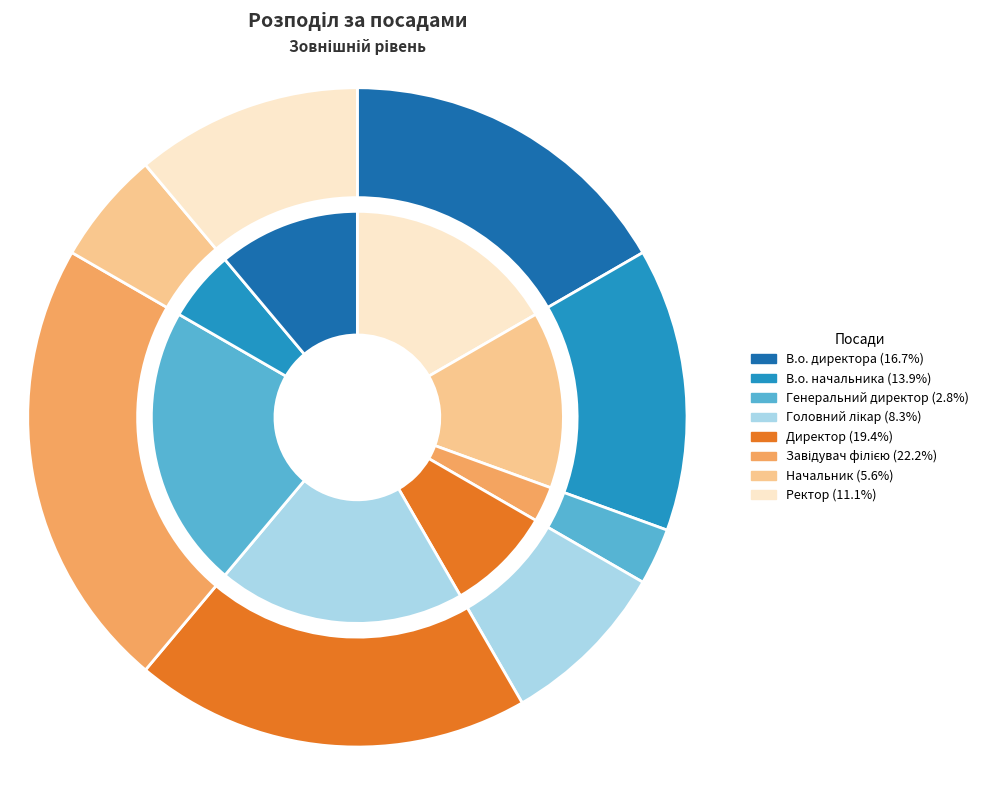

How many segments does this pie chart have?

8